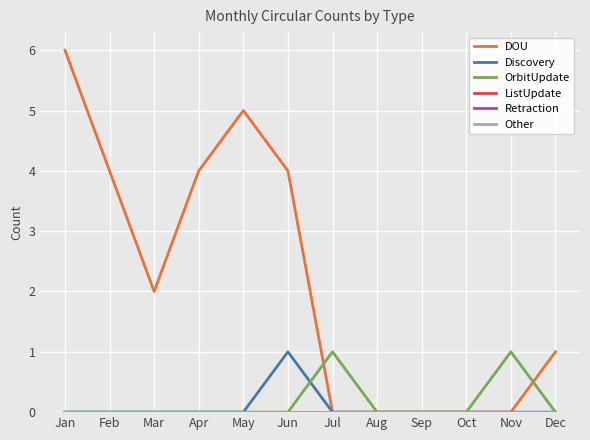

Is this an area chart (filled region under the line)?

No